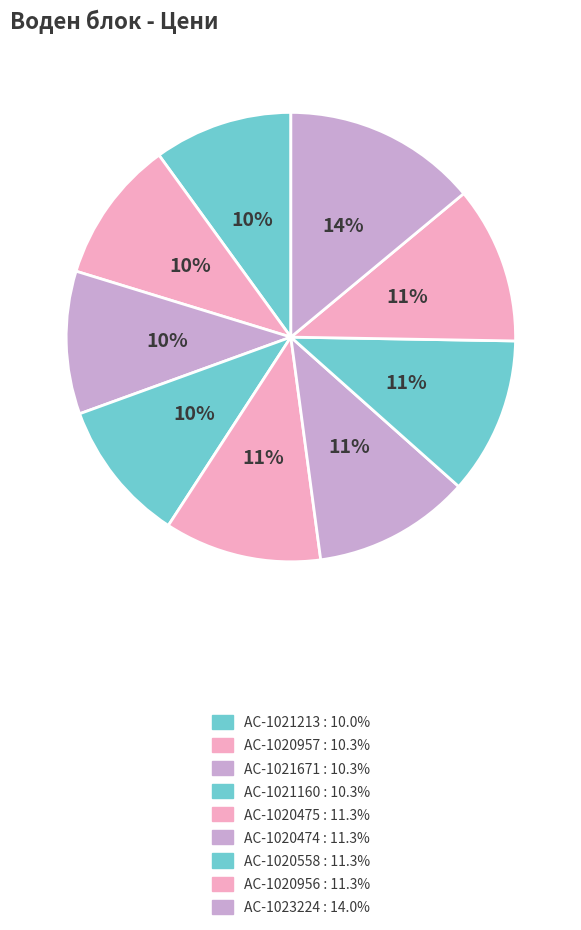

Do AC-1021160 and AC-1020956 together represent more than half of the pie?

No